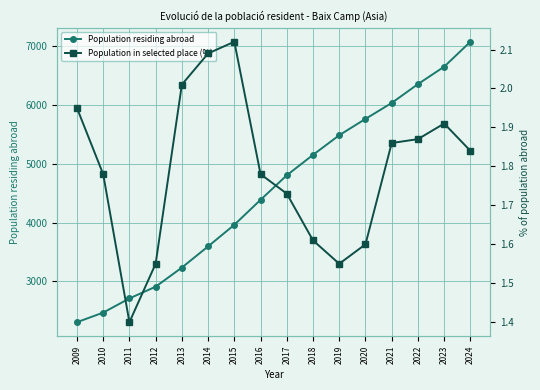

What are all the series names shown in the legend?

Population residing abroad, Population in selected place (%)